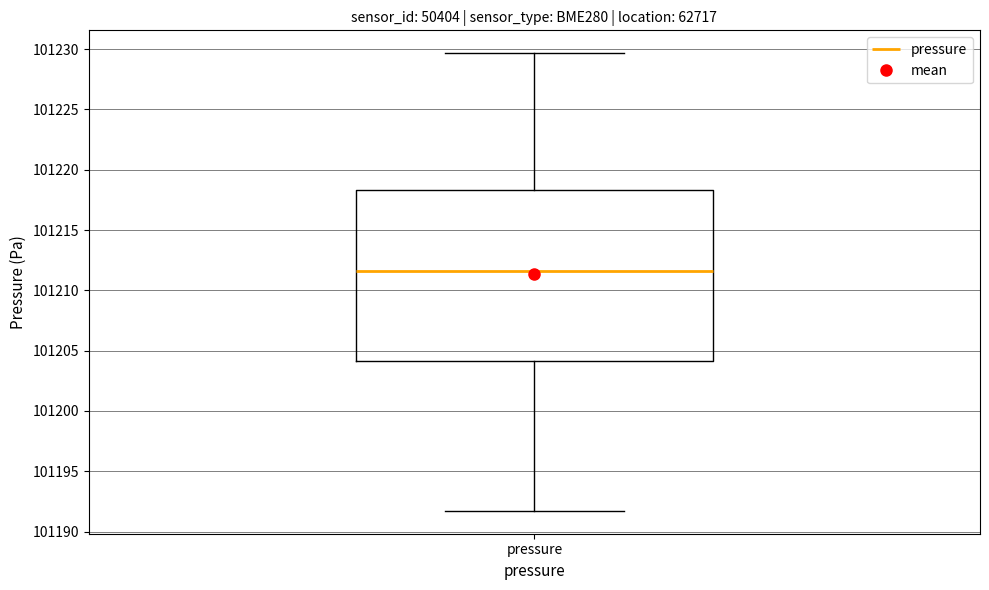

Transcribe this box plot: give where the median line is, the range the box spans, and where the two whiskers end, as read against the y-axis. The values are not printed on the chart, so give them approximately, as read against the axis.

median 101211.5, box 101204.0 to 101218.5, whiskers 101191.5 to 101229.5